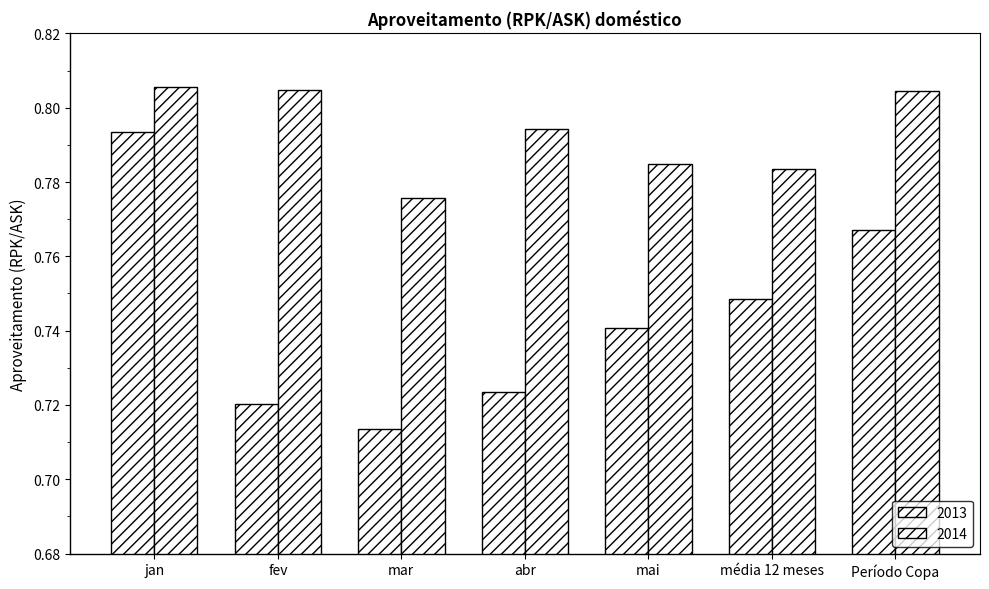

At which label is 2013 closest to 0?

mar